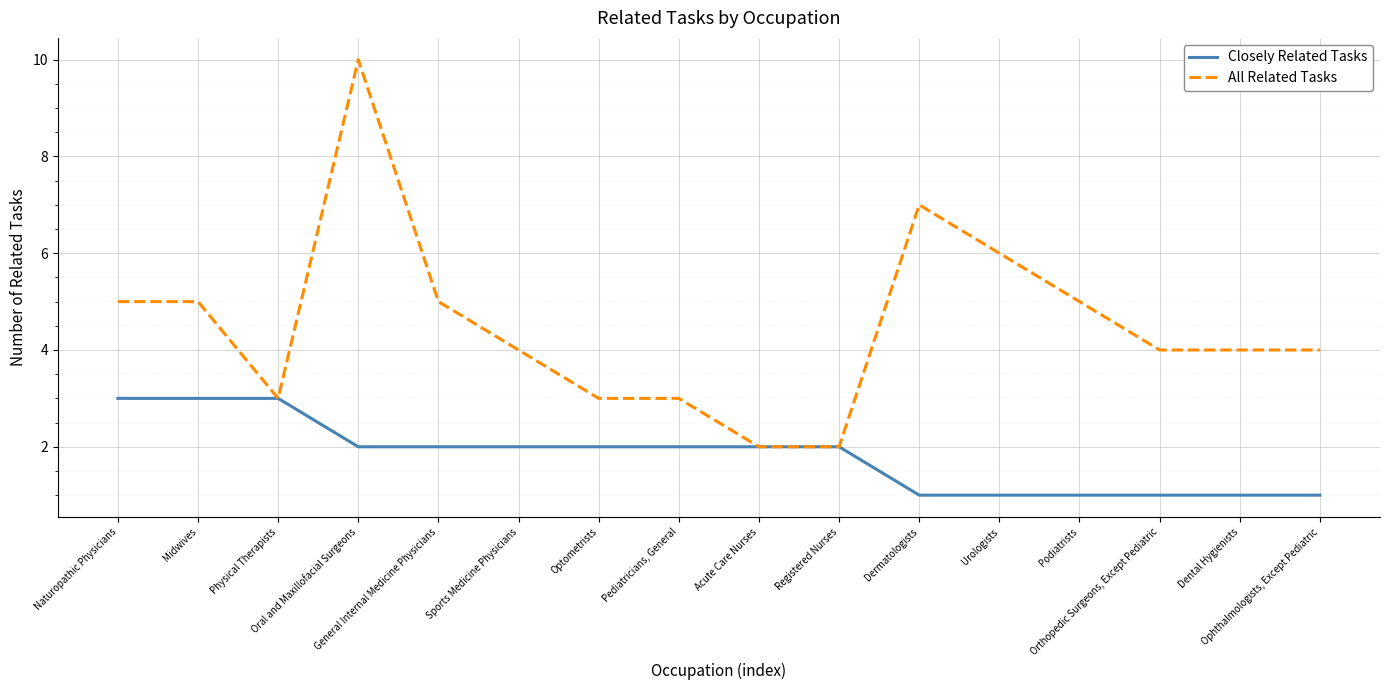

At which category is the sum across all series the highest?

Oral and Maxillofacial Surgeons